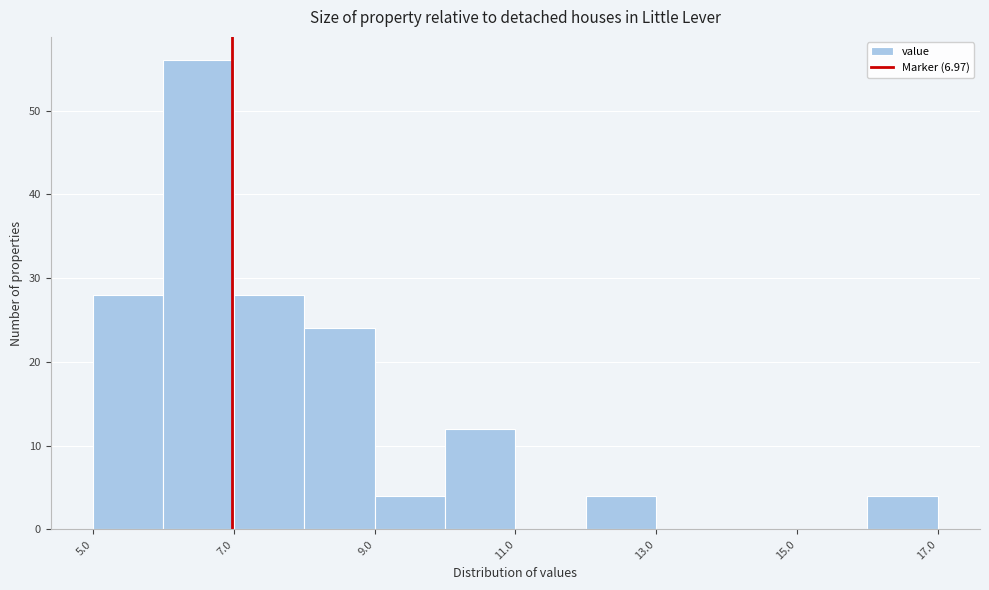

Reading left to right, list every bar in this chart as the range it spans on the x-axis followed by its height. The values are not printed on the chart, so give them approximately, as read against the axis.

5 to 6: 28
6 to 7: 56
7 to 8: 28
8 to 9: 24
9 to 10: 4
10 to 11: 12
11 to 12: 0
12 to 13: 4
13 to 14: 0
14 to 15: 0
15 to 16: 0
16 to 17: 4